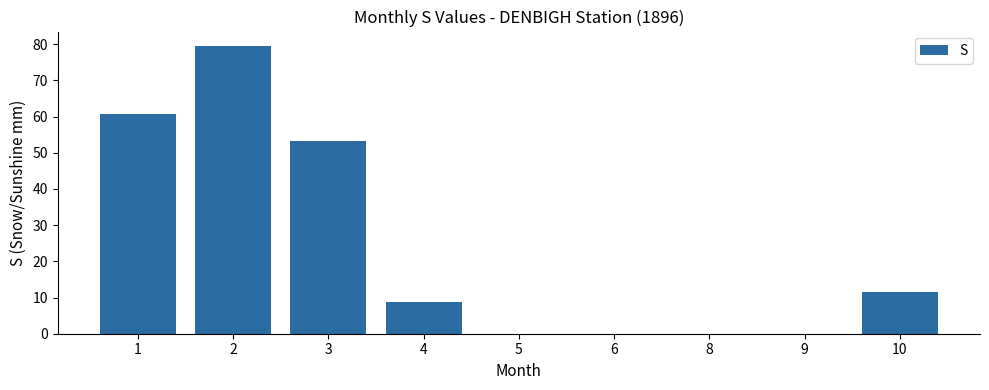

At which label is the value closest to 39?

3